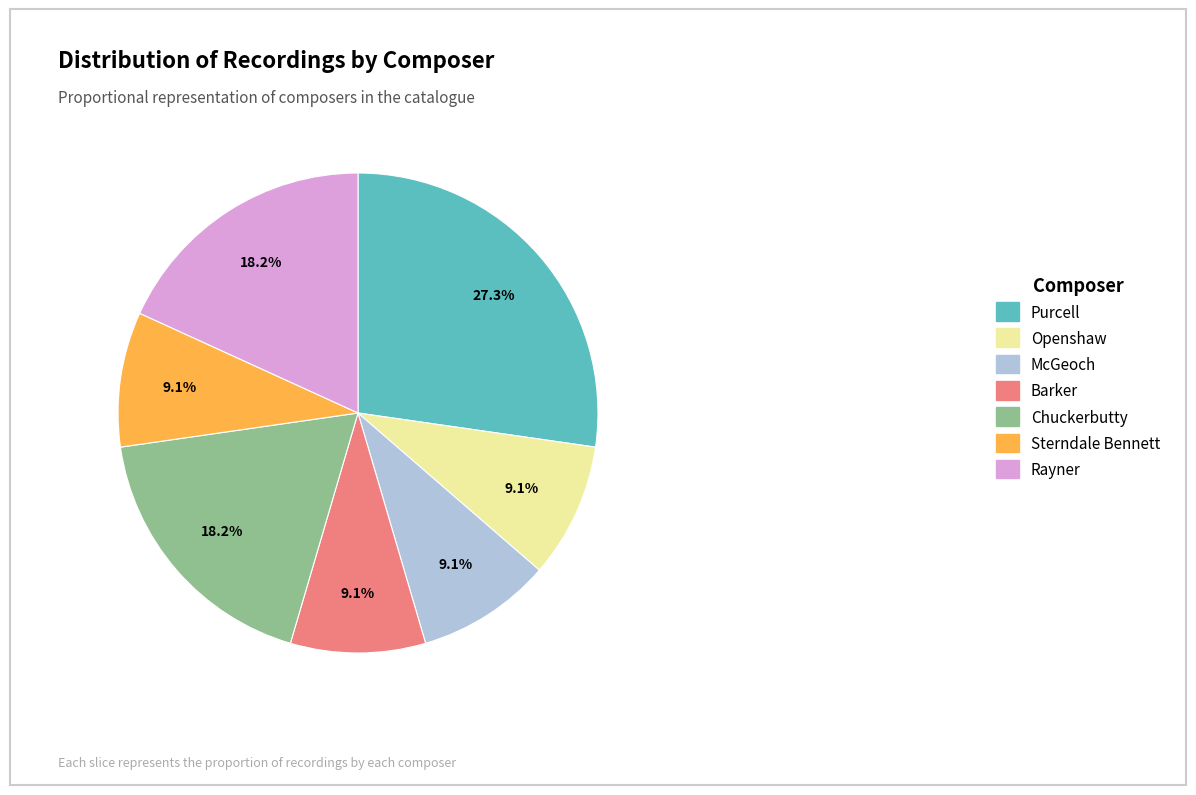

Combined, what portion of the pie is Chuckerbutty and McGeoch?

27.3%